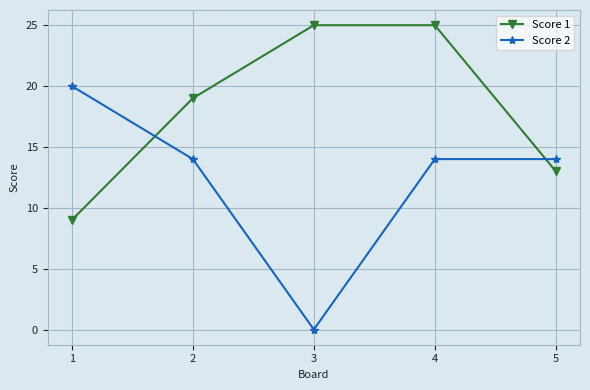

What value does the Score 1 series have at 4?

25